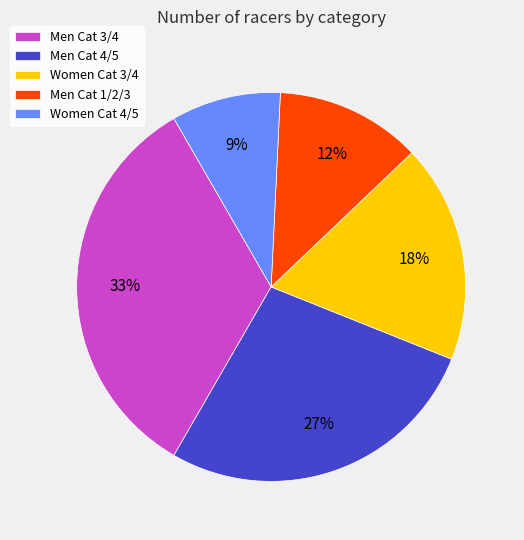

Which category has the smallest portion of the pie?

Women Cat 4/5